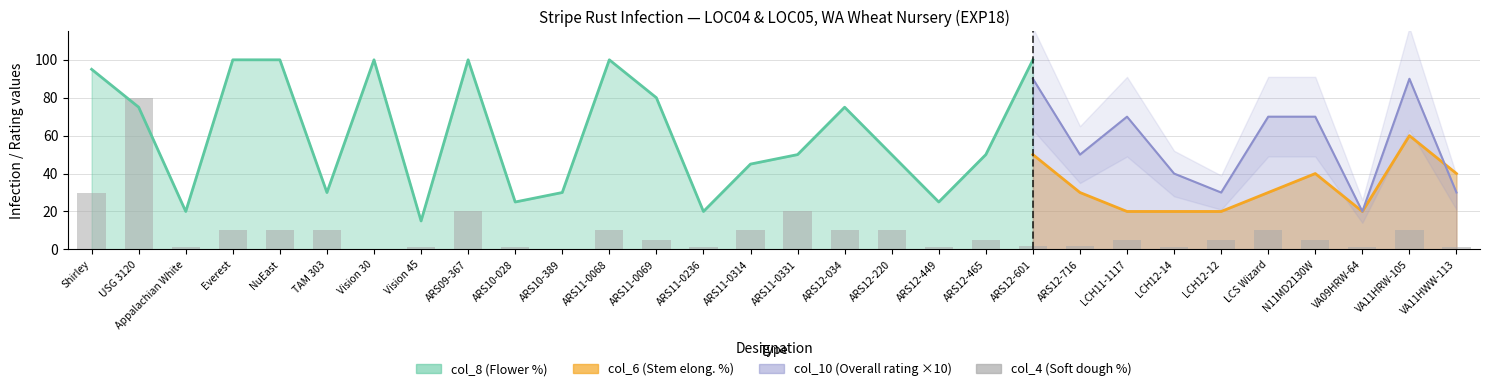

What is the sum of the values at VA11HWW-113 and ARS11-0314?

11